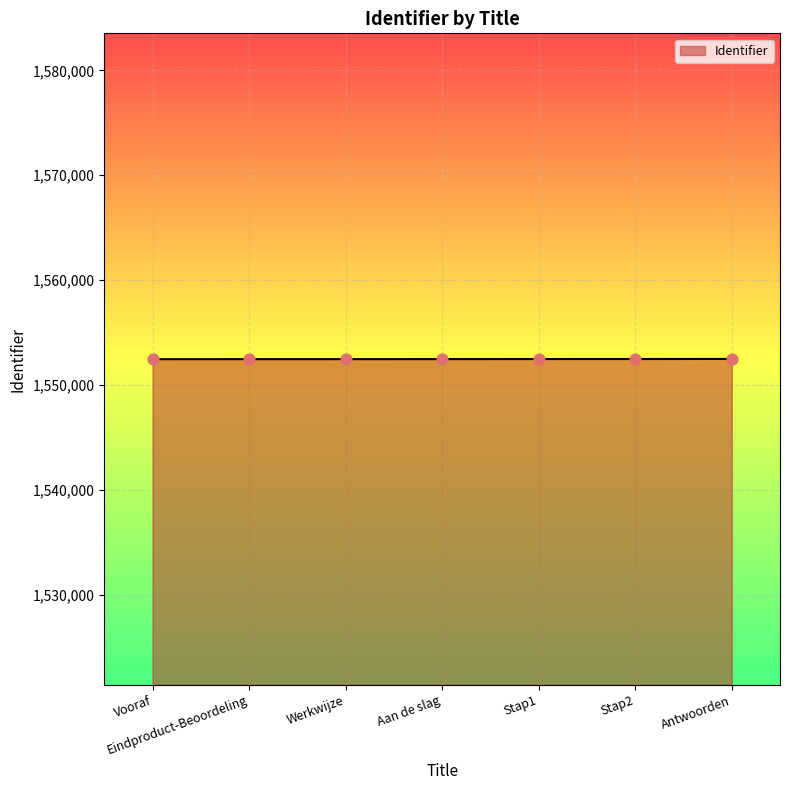

What is the change in value from Vooraf to Aan de slag?

+7